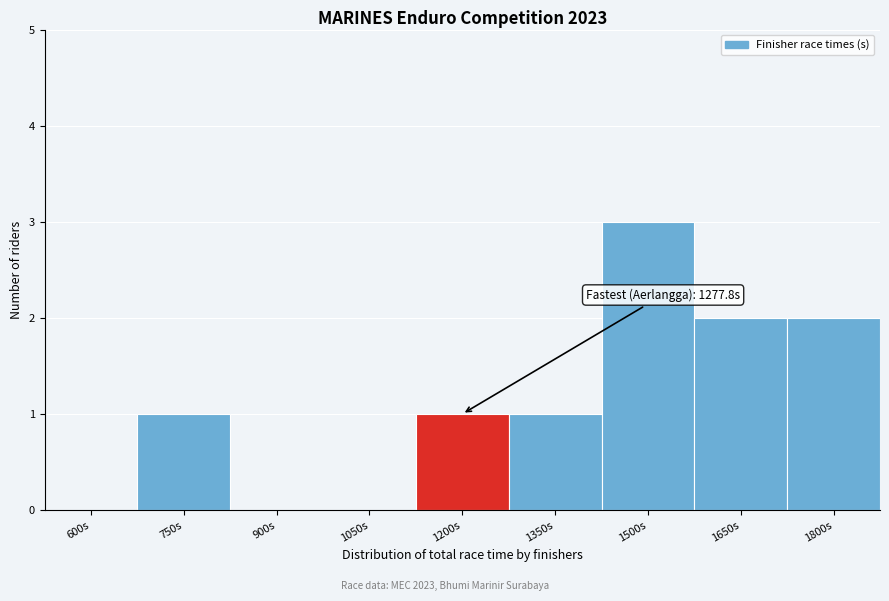

Reading left to right, what are all the values shown in this chart?

600s=0	750s=1	900s=0	1050s=0	1200s=1	1350s=1	1500s=3	1650s=2	1800s=2